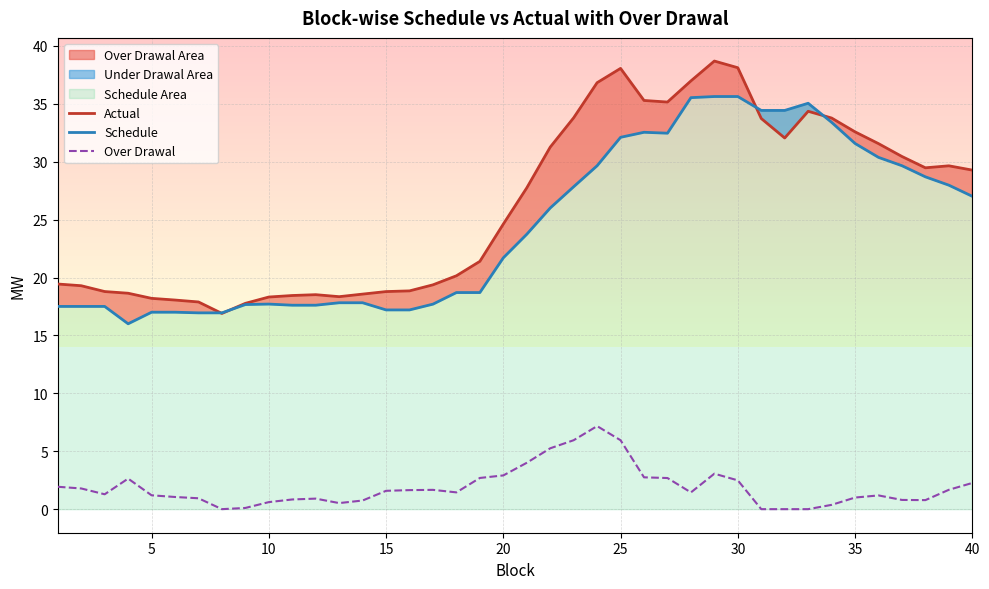

The value of Schedule at 5 is 29.7. True or false?

False